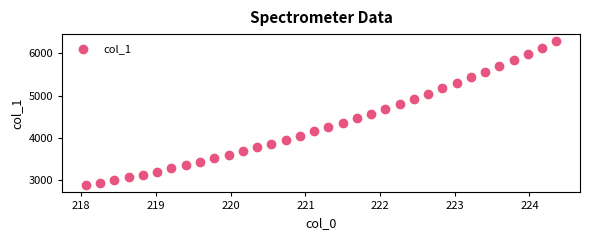

What is the range of Y values (max minus min)?

3411.2